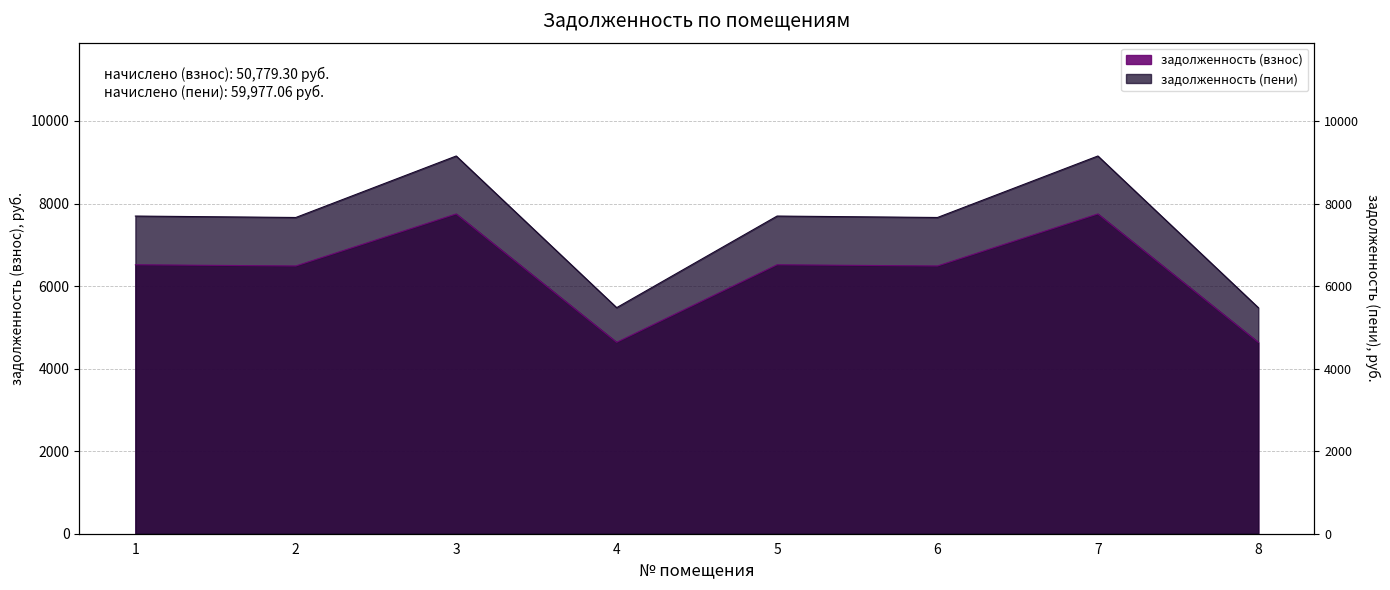

Which series changed the most between 2 and 8?

задолженность (пени)